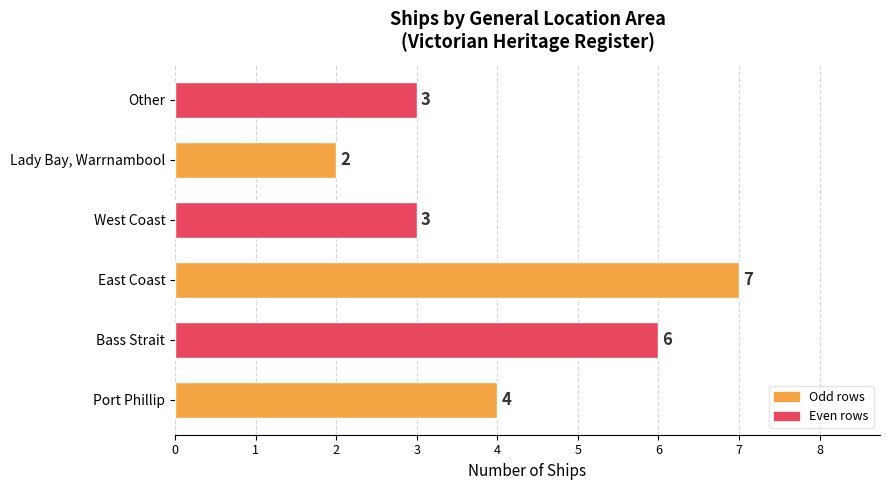

Are the bars grouped side by side (vs. stacked)?

No